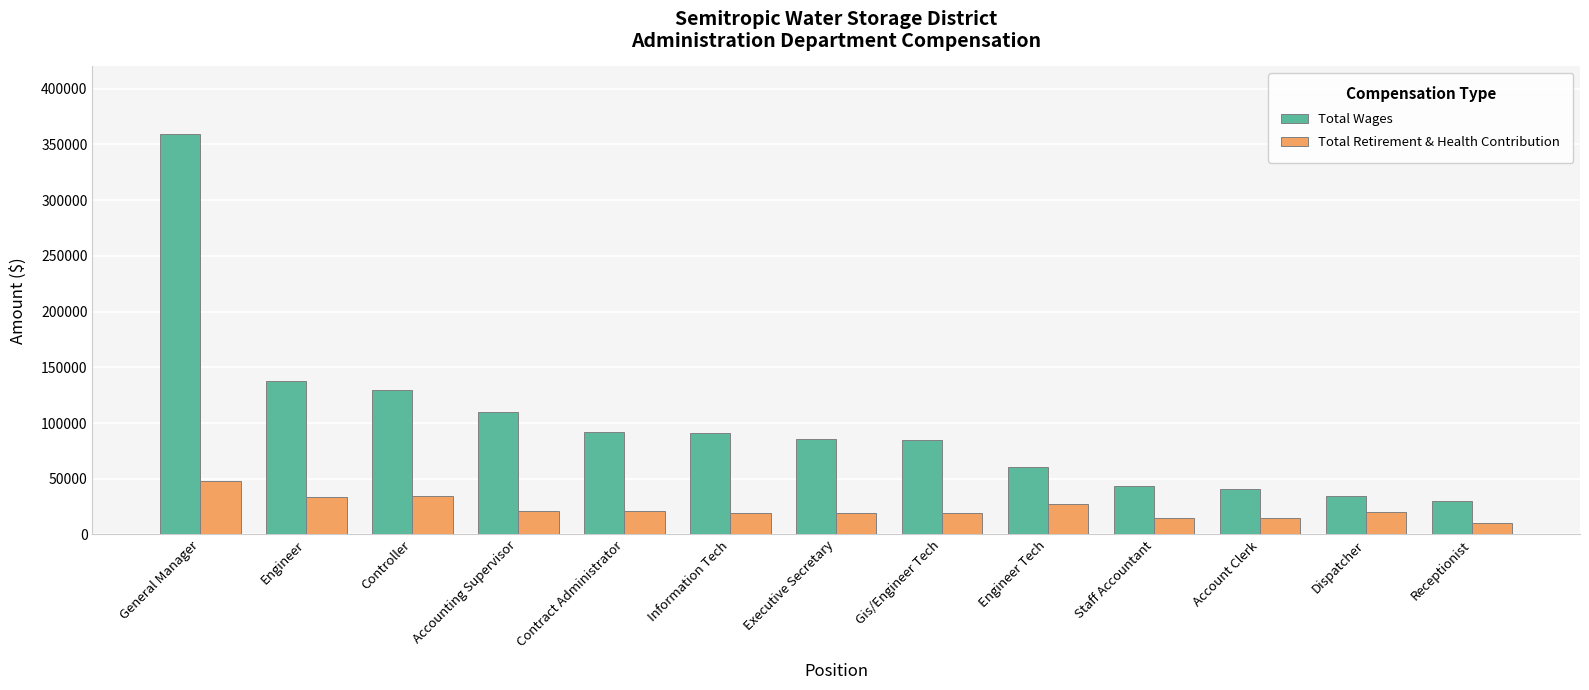

At which category is the sum across all series the highest?

General Manager